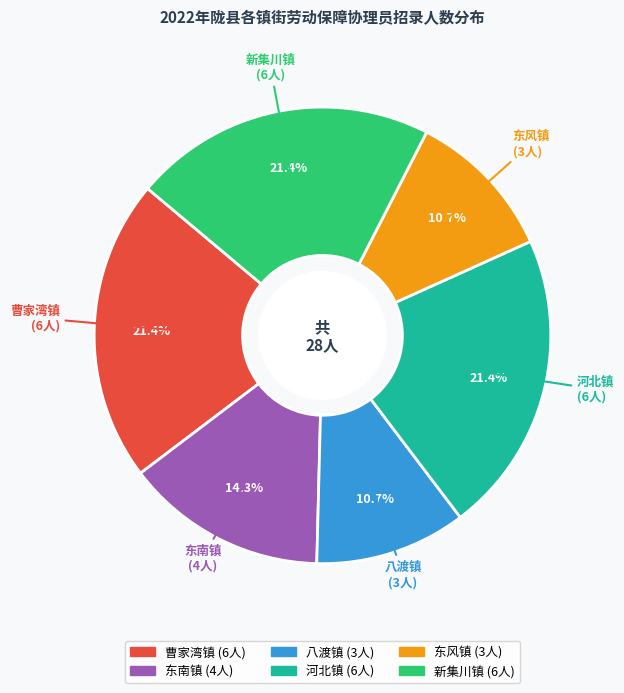

Count the number of slices in the pie.

6